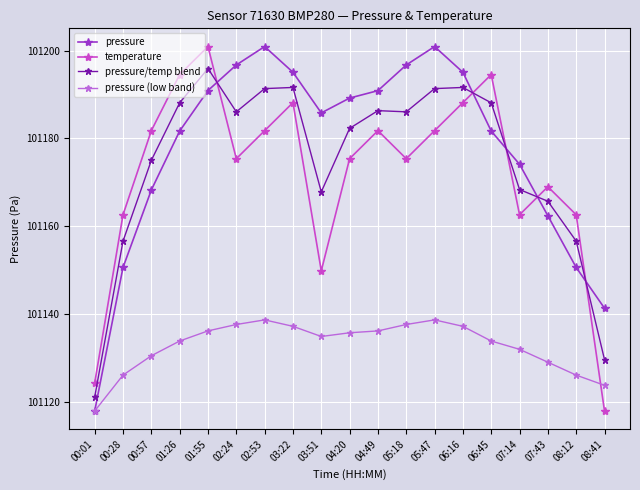

What is the difference between the highest and lowest values at 06:45?

60.6